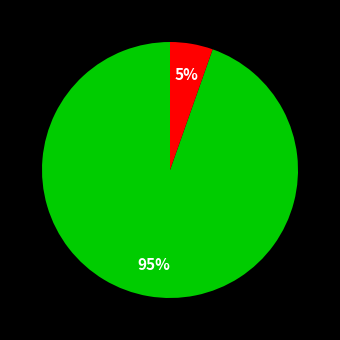

Is there any slice that represents more than half of the pie?

Yes